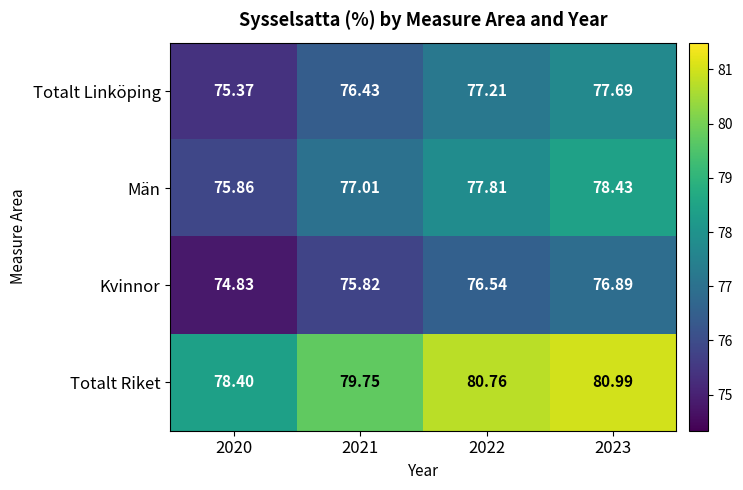

At how many categories does at least one series exceed 80?

2